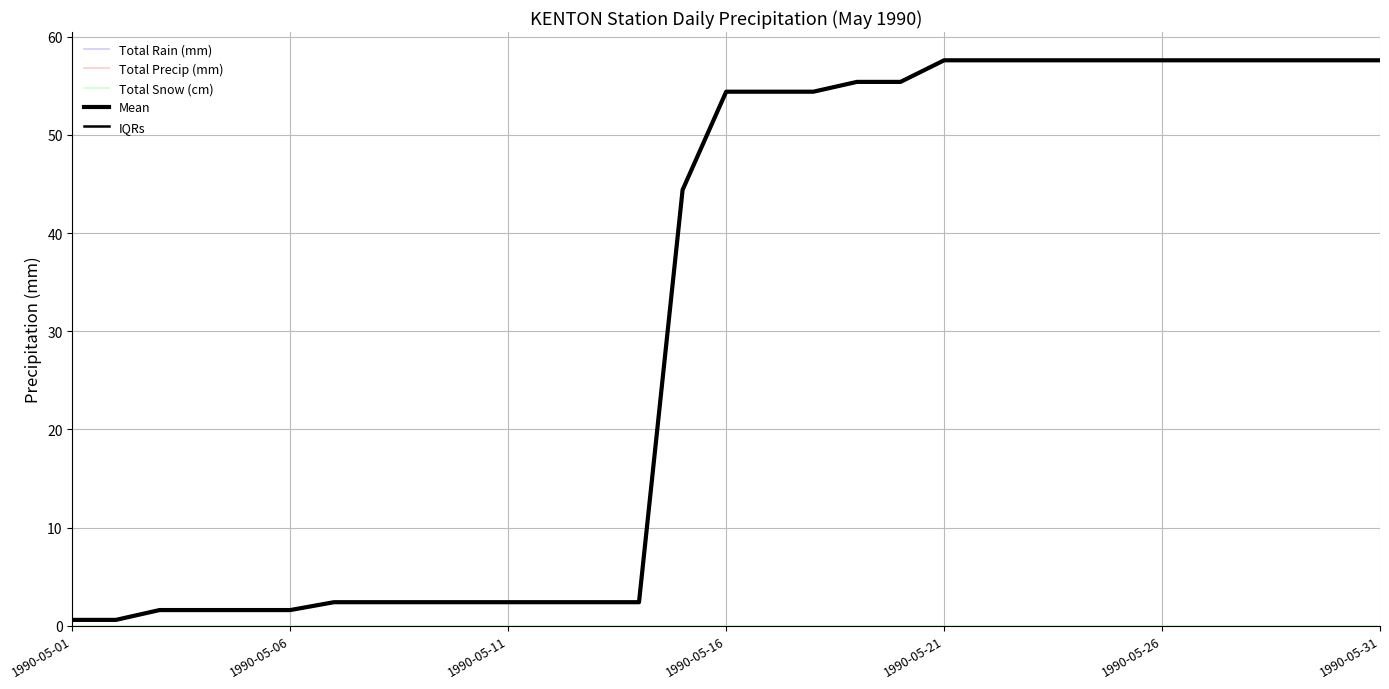

Does the chart display data point markers on the line(s)?

No